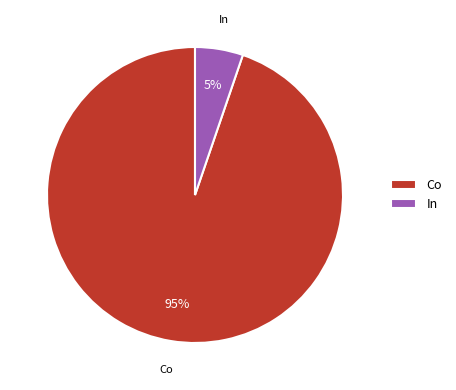

To the nearest percent, what is the difference between the largest and smallest slice percentages?

90%